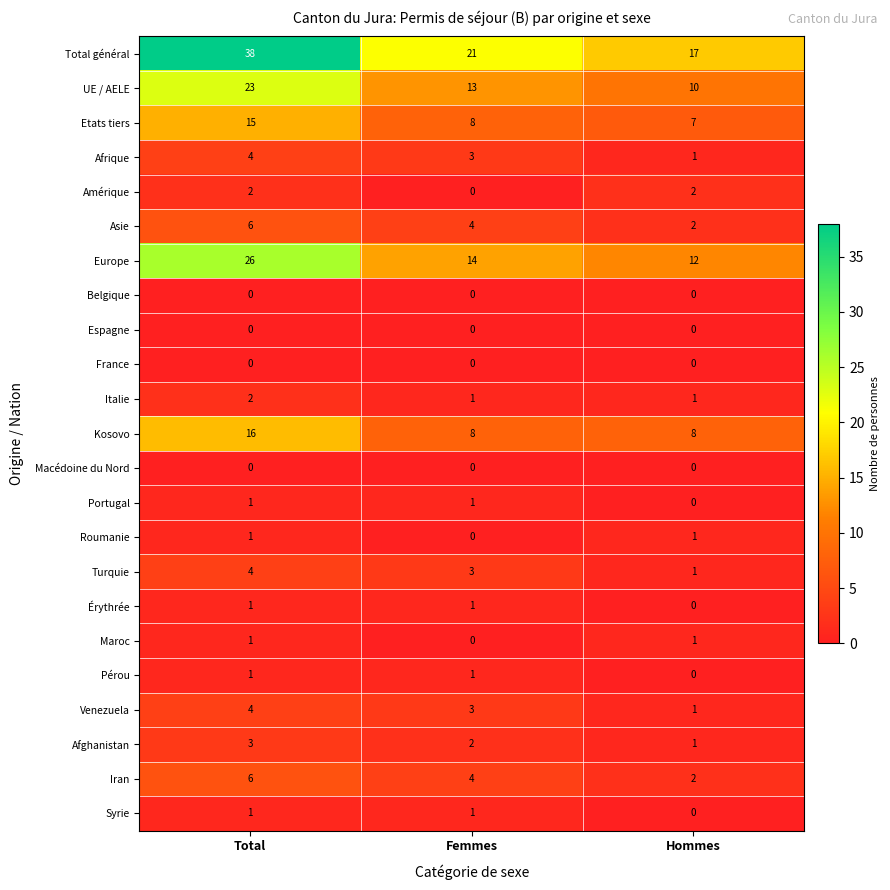

What is the highest value of the Asie series?

6